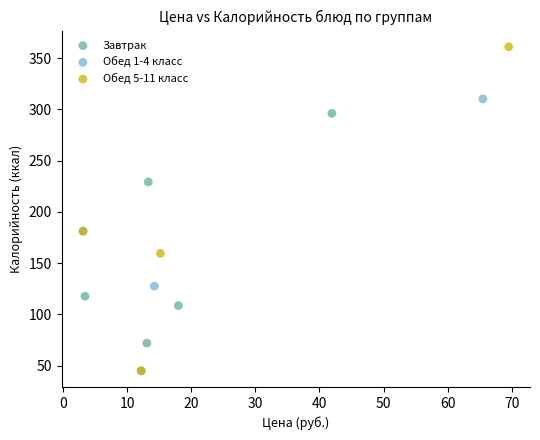

Which series contains the highest Y value?

Обед 5-11 класс